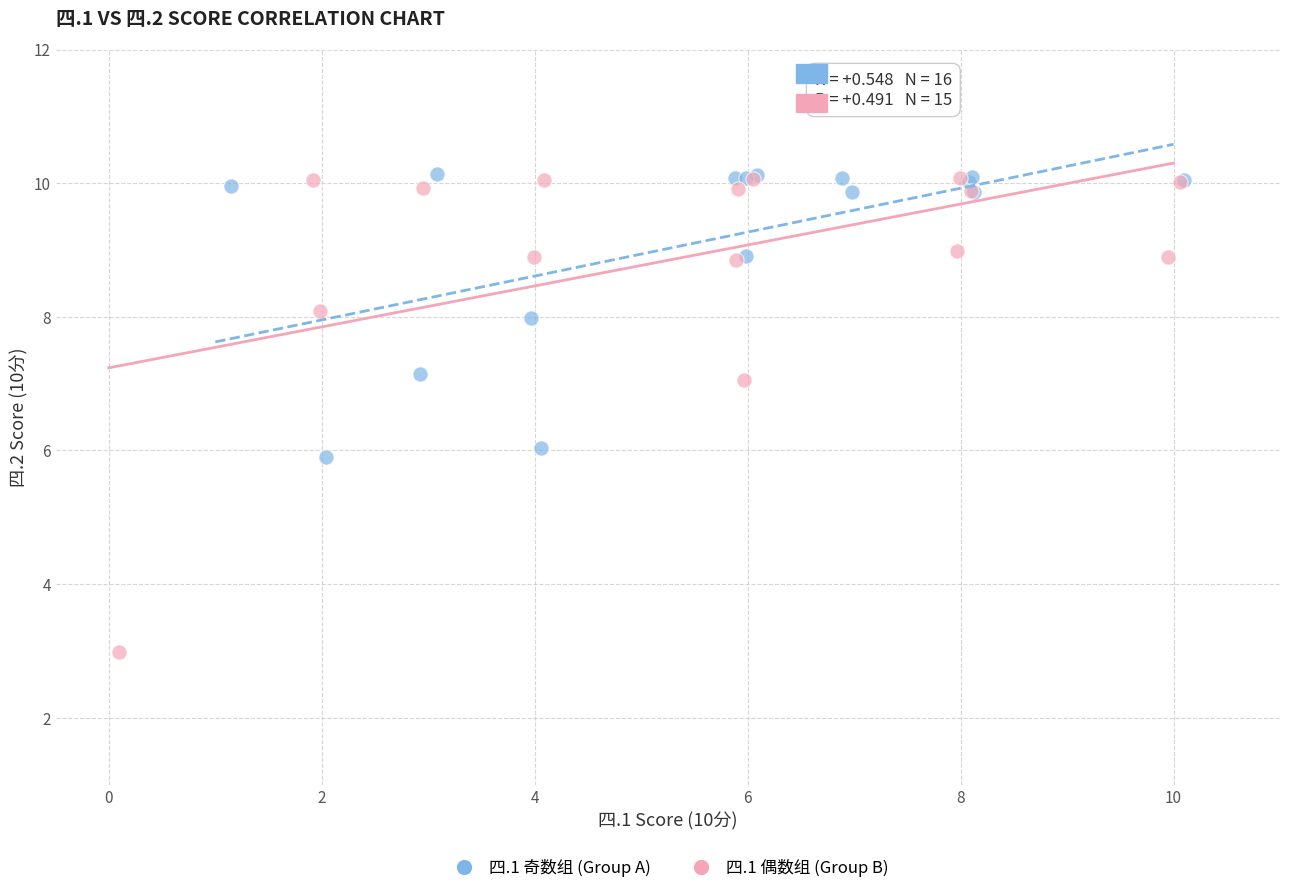

Which series contains the lowest Y value?

四.1 偶数组 (Group B)